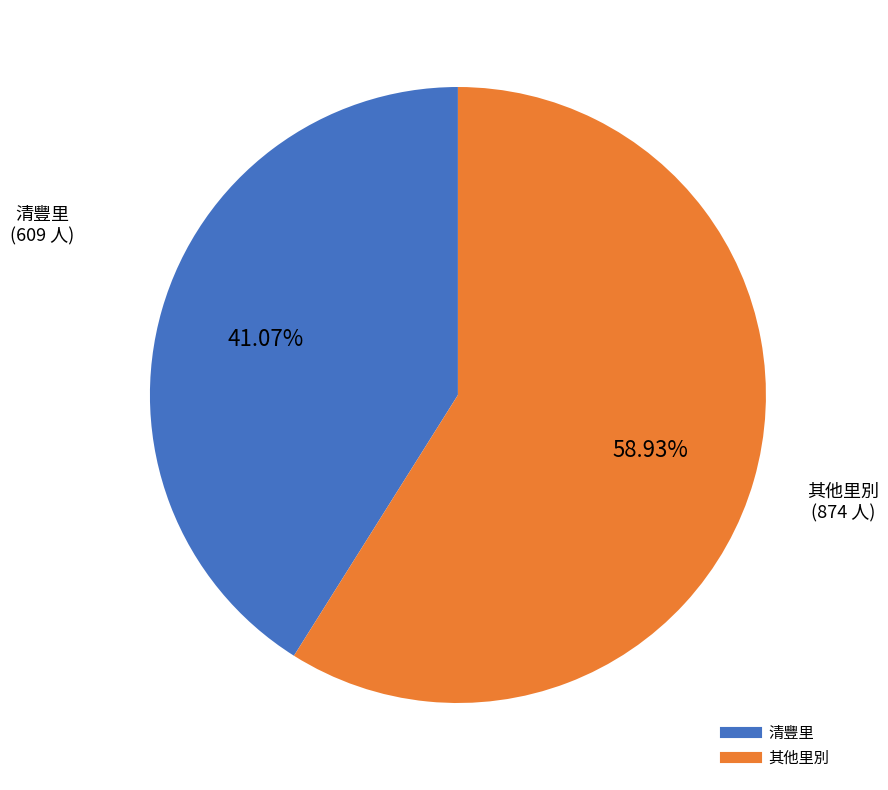

Does any single category account for the majority?

Yes